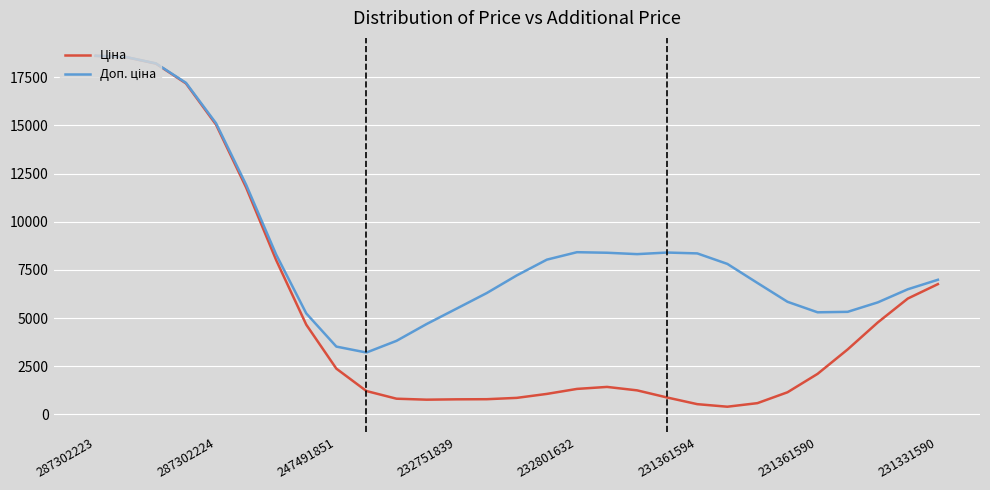

How many interior local valleys does the Ціна series have?

2